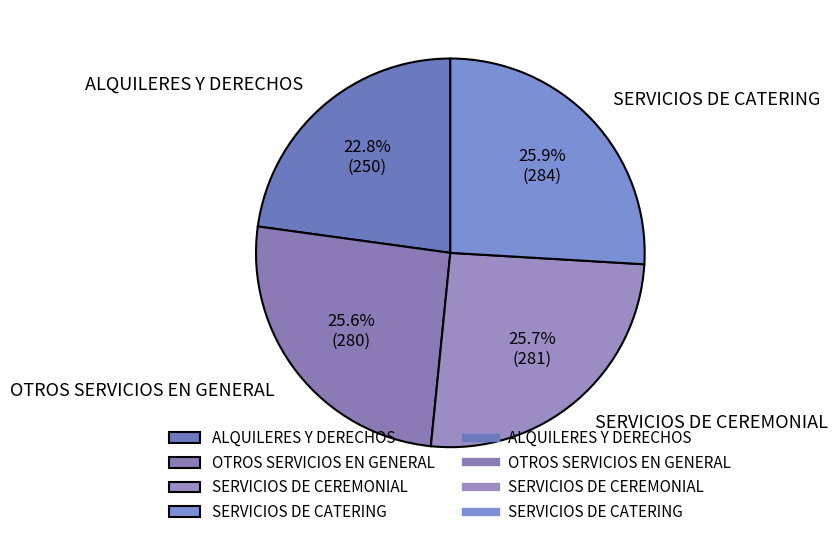

Approximately how many times larger is the value at OTROS SERVICIOS EN GENERAL compared to SERVICIOS DE CATERING?

1.0